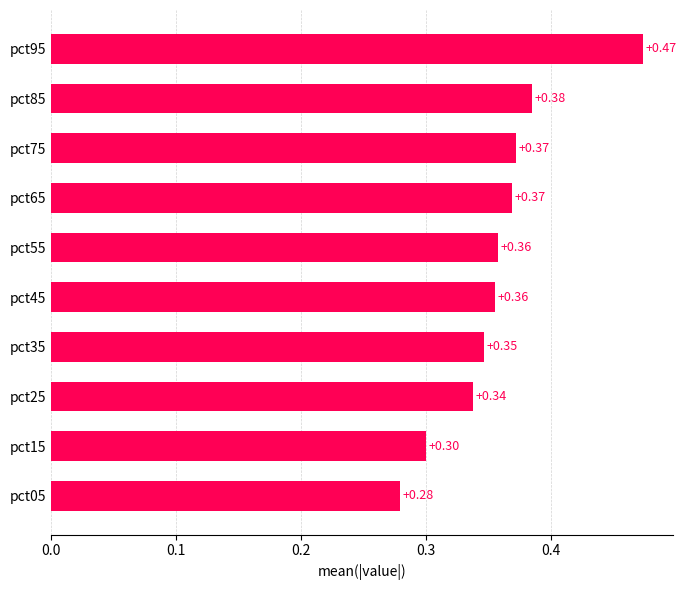

Are the bars horizontal?

Yes